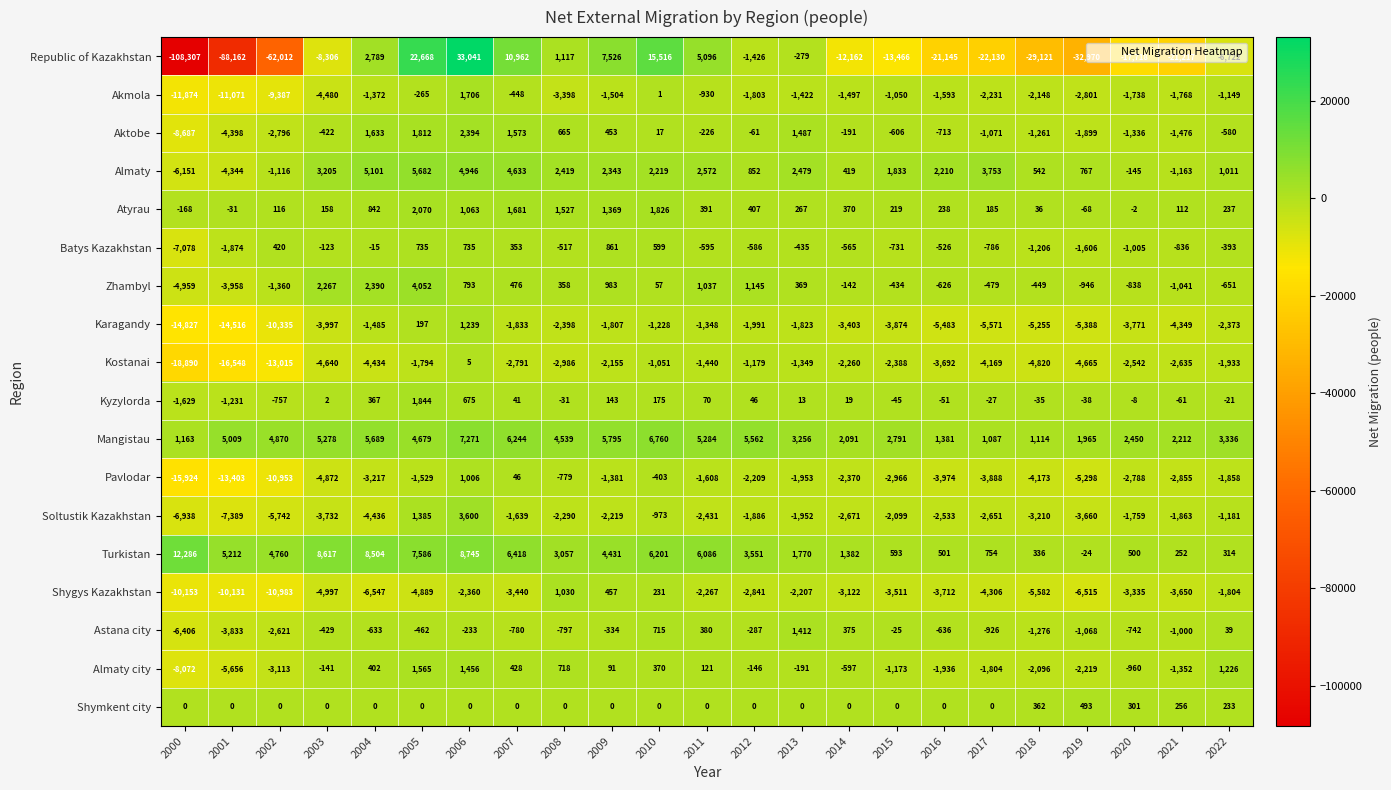

The Shygys Kazakhstan series shows 1468 at 2008. True or false?

False